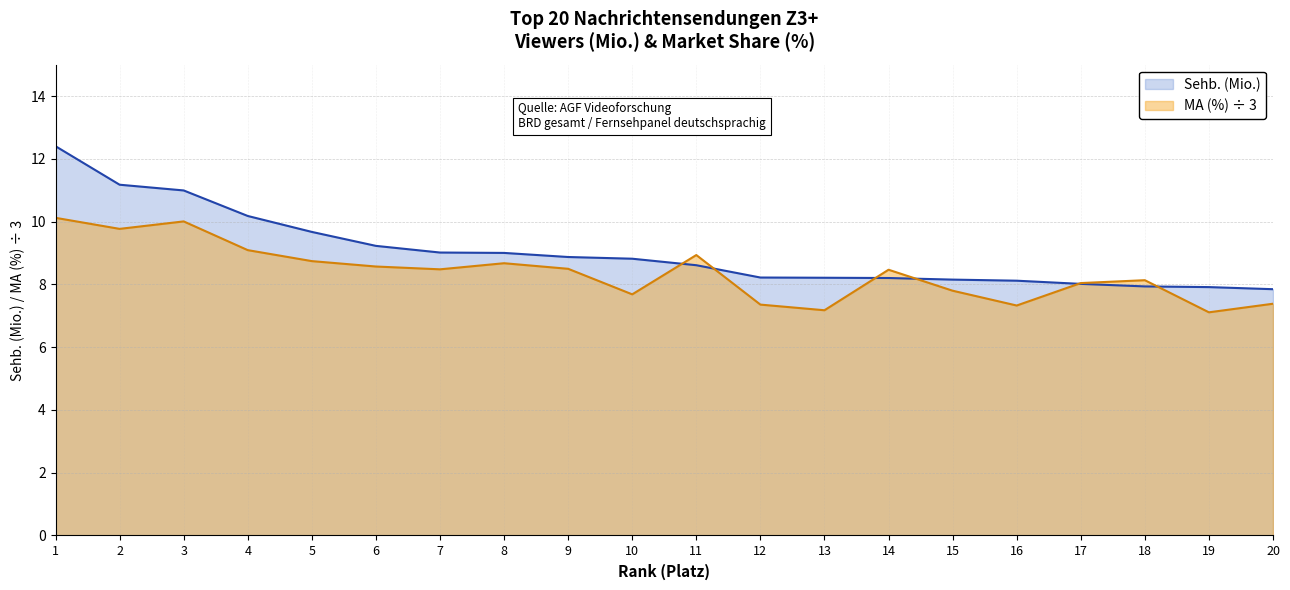

What are all the series names shown in the legend?

Sehb. (Mio.), MA (%) ÷ 3